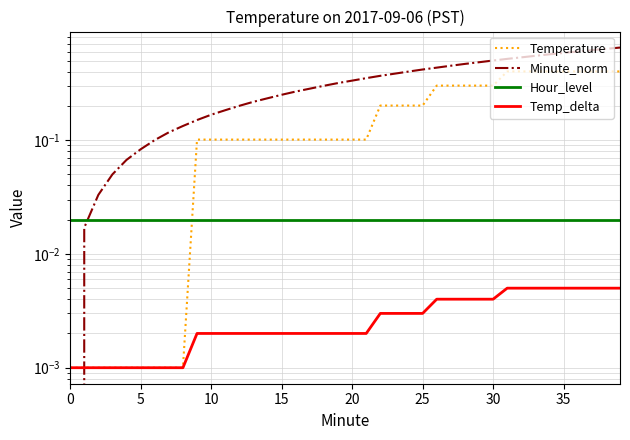

Which series has the largest range (max minus min)?

Minute_norm